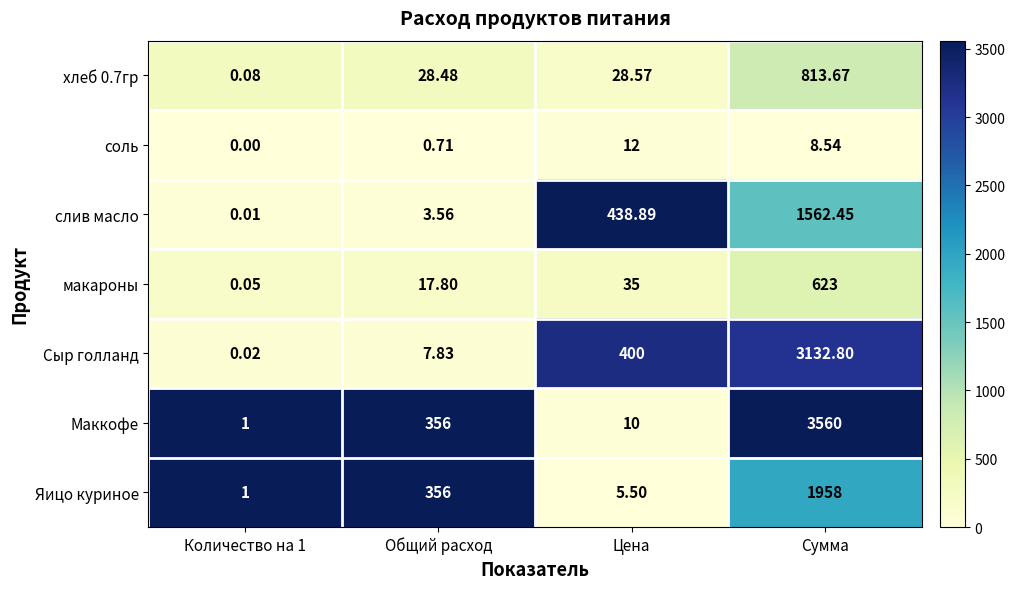

Which label corresponds to the largest value in the chart?

Сумма